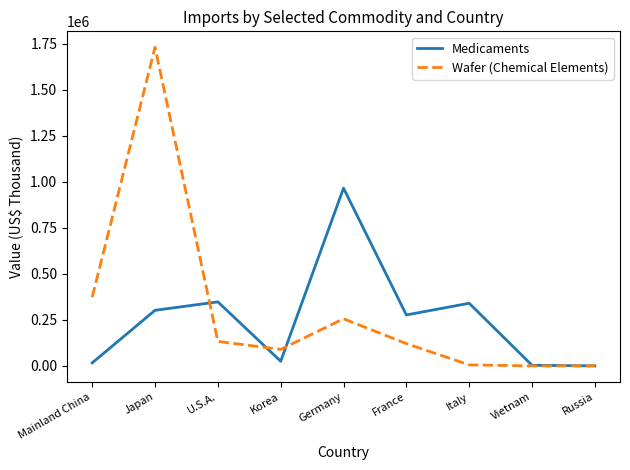

What is the minimum value for Medicaments?

5